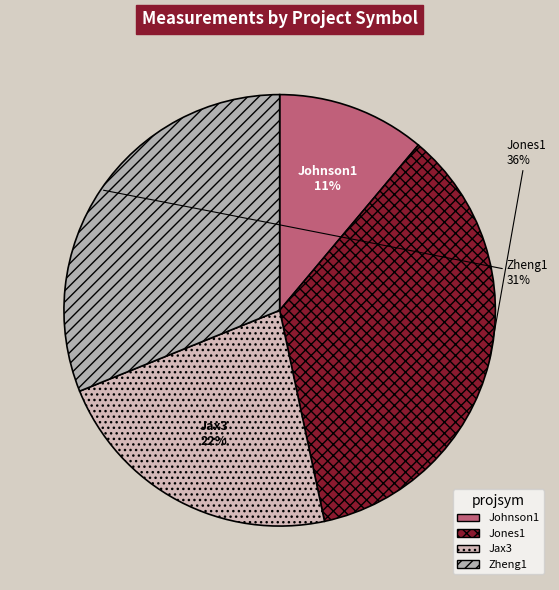

How many slices are in this pie chart?

4